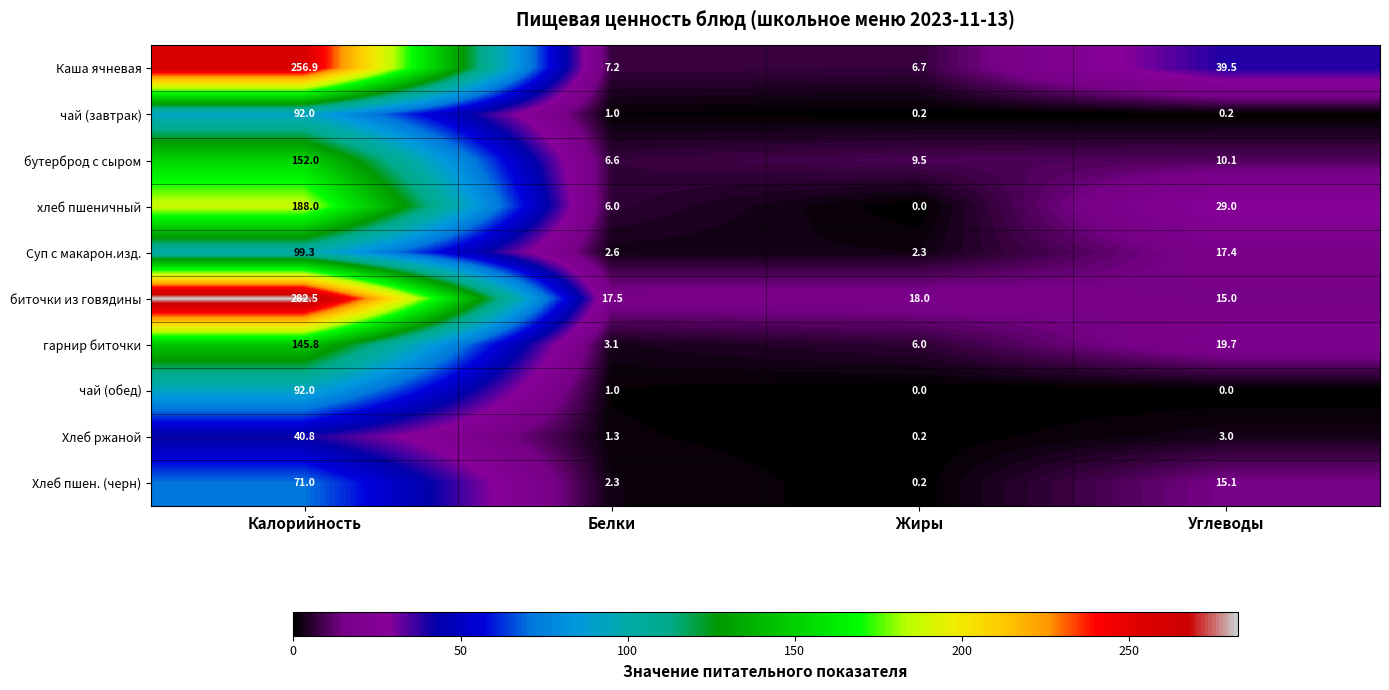

What is the difference between the хлеб пшеничный values at Калорийность and Углеводы?

159.0